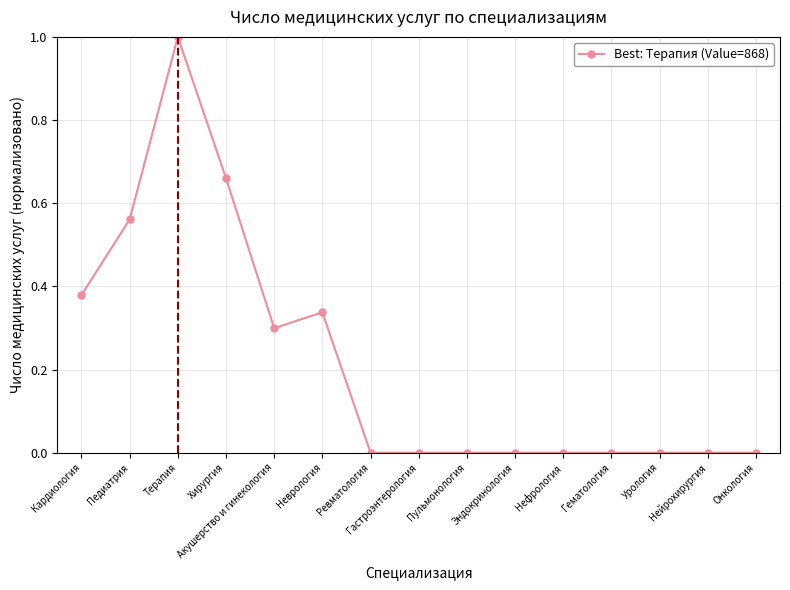

What is the greatest value displayed?

1.0